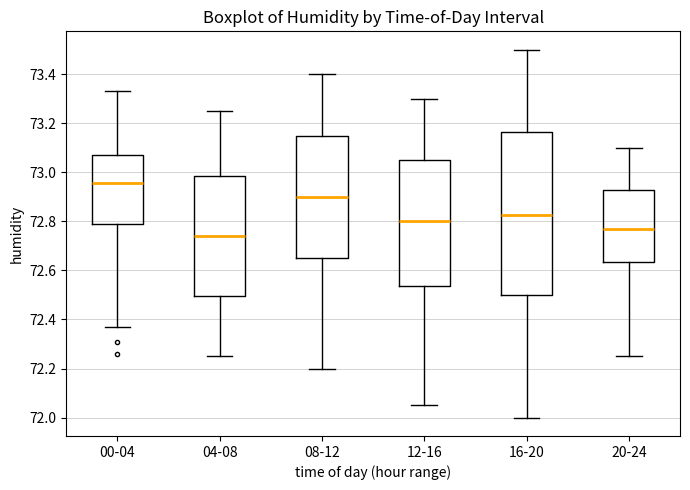

Where is the lower edge of the box for 08-12 on the y-axis? The values are not printed on the chart, so give them approximately, as read against the axis.

72.66